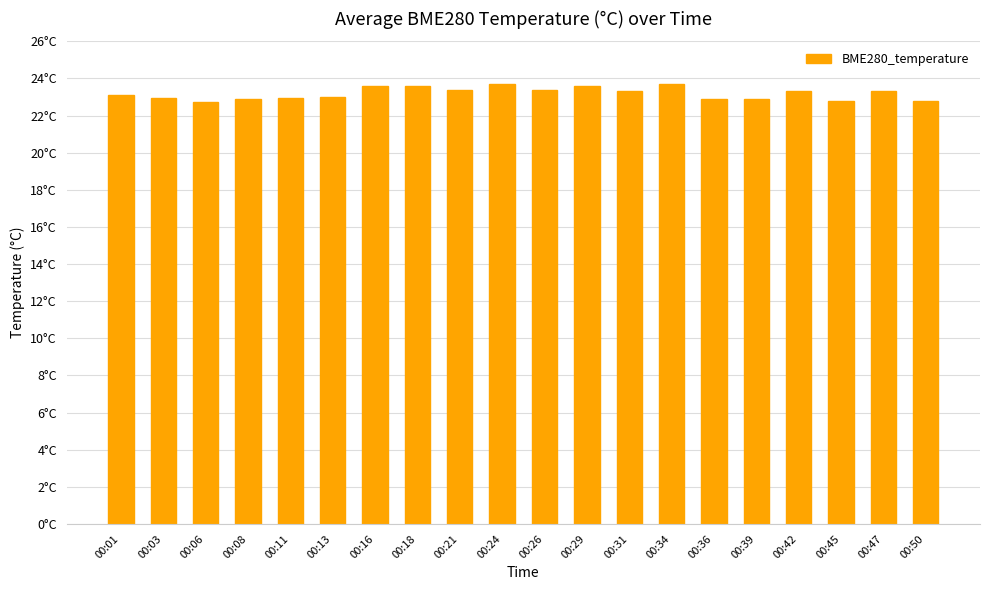

What is the change in value from 00:01 to 00:50?

-0.3